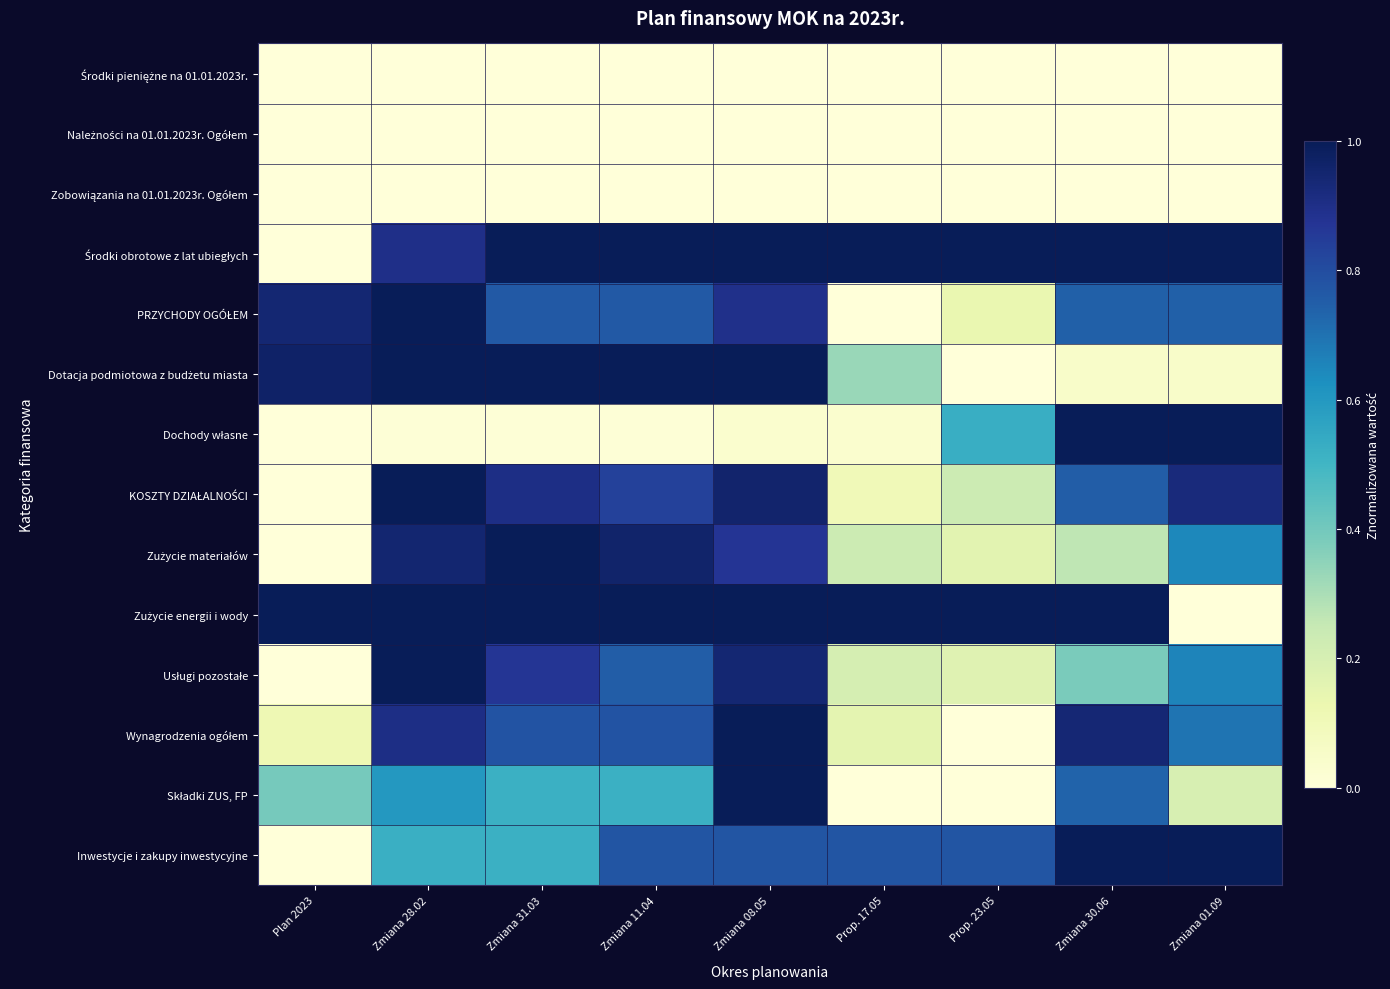

What is the maximum value shown in the chart?

1.0